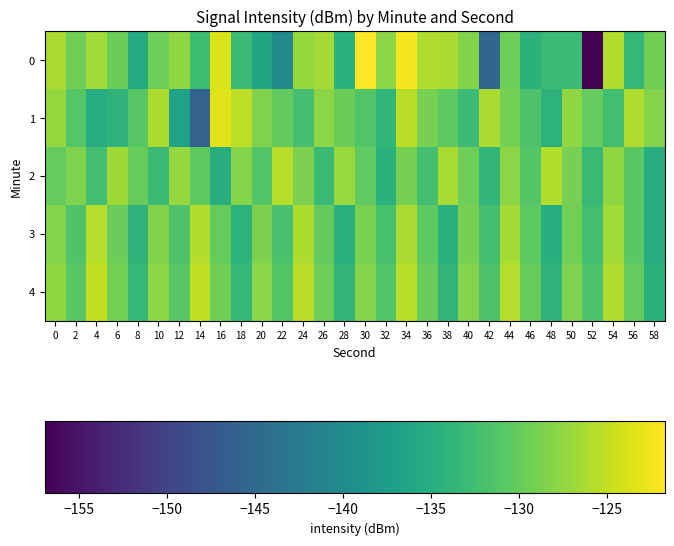

Reading left to right, what are all the values shown in this chart?

0: 0=-126.2	2=-129.3	4=-126.7	6=-129.6	8=-135.2	10=-129.5	12=-127.6	14=-132.7	16=-123.7	18=-132.9	20=-136.3	22=-140.2	24=-127.3	26=-126.5	28=-134.4	30=-121.7	32=-127.9	34=-122.1	36=-125.9	38=-126.2	40=-128.4	42=-145.3	44=-129.5	46=-134.3	48=-133.0	50=-132.8	52=-157.0	54=-125.8	56=-133.4	58=-129.4
1: 0=-127.2	2=-131.1	4=-135.0	6=-134.0	8=-130.8	10=-126.1	12=-136.7	14=-145.9	16=-123.5	18=-125.2	20=-128.5	22=-130.2	24=-132.1	26=-127.8	28=-129.6	30=-131.3	32=-133.7	34=-125.4	36=-128.9	38=-130.5	40=-132.8	42=-126.2	44=-129.1	46=-131.6	48=-134.2	50=-127.5	52=-130.0	54=-132.4	56=-125.9	58=-128.3
2: 0=-130.1	2=-128.5	4=-132.3	6=-126.7	8=-129.9	10=-133.1	12=-127.3	14=-130.5	16=-134.7	18=-128.1	20=-131.3	22=-125.5	24=-128.7	26=-132.9	28=-127.1	30=-130.3	32=-134.5	34=-128.9	36=-132.1	38=-126.3	40=-129.5	42=-133.7	44=-127.9	46=-131.1	48=-125.8	50=-129.0	52=-133.2	54=-127.6	56=-130.8	58=-135.0
3: 0=-128.2	2=-131.4	4=-125.6	6=-129.8	8=-134.0	10=-128.4	12=-131.6	14=-125.8	16=-130.0	18=-134.2	20=-128.6	22=-131.8	24=-126.0	26=-130.2	28=-134.4	30=-128.8	32=-132.0	34=-126.2	36=-130.4	38=-134.6	40=-129.0	42=-132.2	44=-126.4	46=-130.6	48=-134.8	50=-129.2	52=-132.4	54=-126.6	56=-130.8	58=-135.0
4: 0=-127.5	2=-130.7	4=-124.9	6=-129.1	8=-133.3	10=-127.7	12=-130.9	14=-125.1	16=-129.3	18=-133.5	20=-127.9	22=-131.1	24=-125.3	26=-129.5	28=-133.7	30=-128.1	32=-131.3	34=-125.5	36=-129.7	38=-133.9	40=-128.3	42=-131.5	44=-125.7	46=-129.9	48=-134.1	50=-128.5	52=-131.7	54=-125.9	56=-130.1	58=-134.3